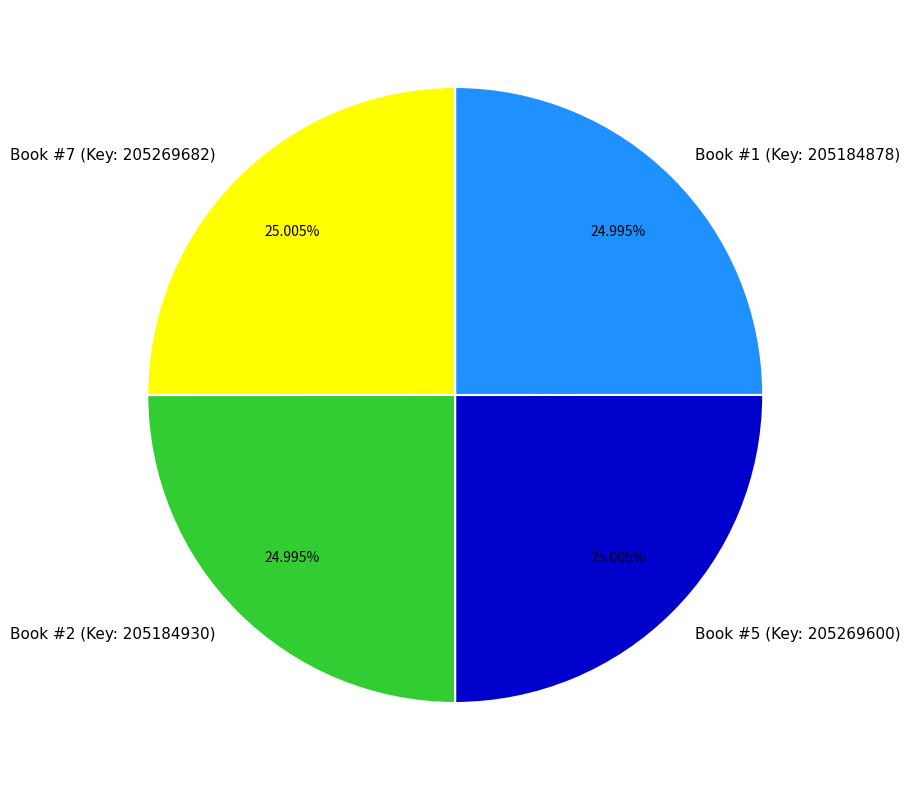

How many segments does this pie chart have?

4